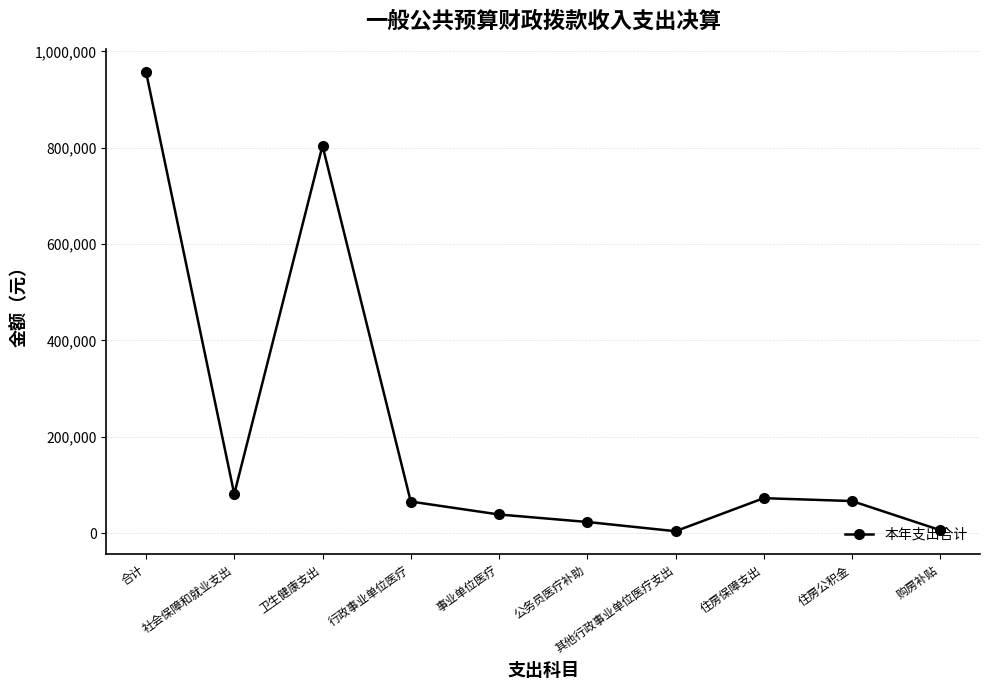

What position from the right is 行政事业单位医疗?

7